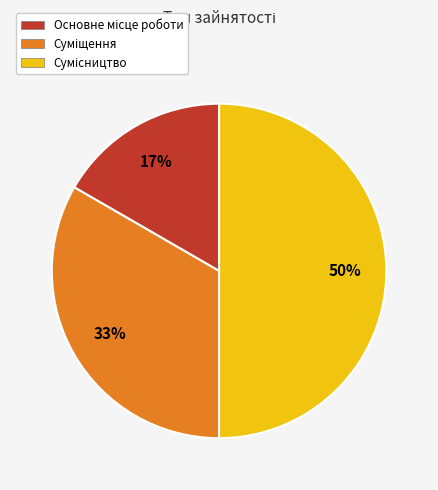

To the nearest percent, what is the difference between the largest and smallest slice percentages?

33%